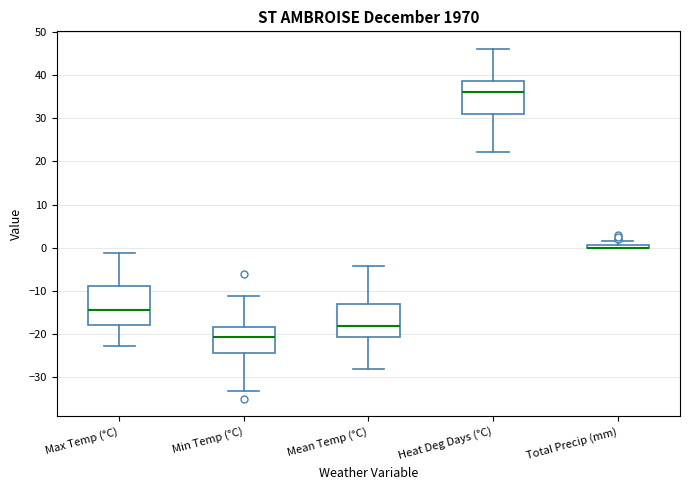

Where does the upper whisker of the box for Max Temp (°C) end on the y-axis? The values are not printed on the chart, so give them approximately, as read against the axis.

-1